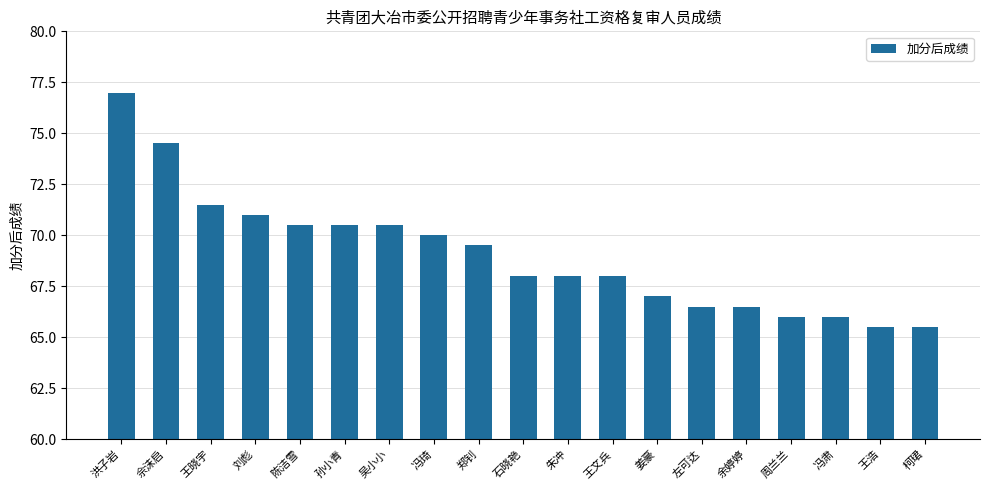

Approximately how many times larger is the value at 石晓艳 compared to 柯珺?

1.0